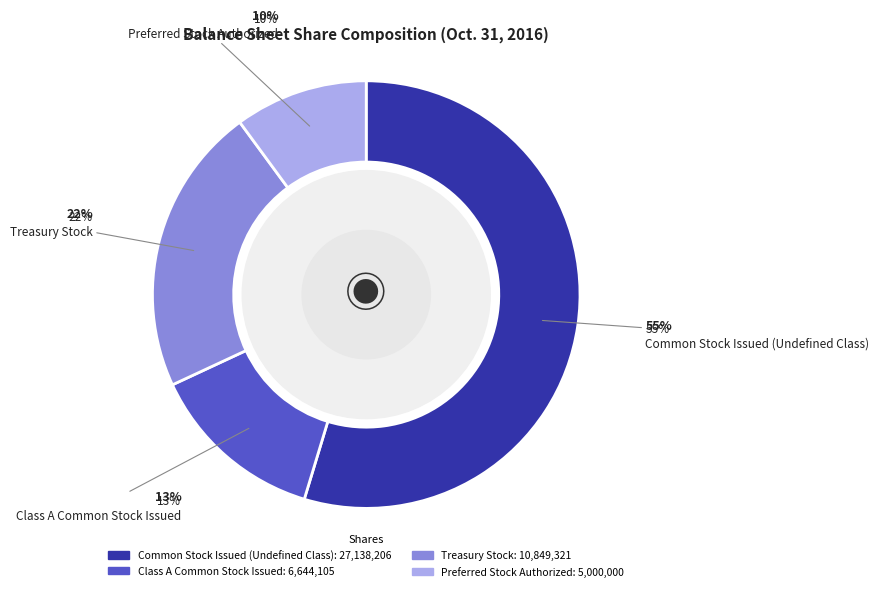

To the nearest percent, what is the difference between the largest and smallest slice percentages?

45%